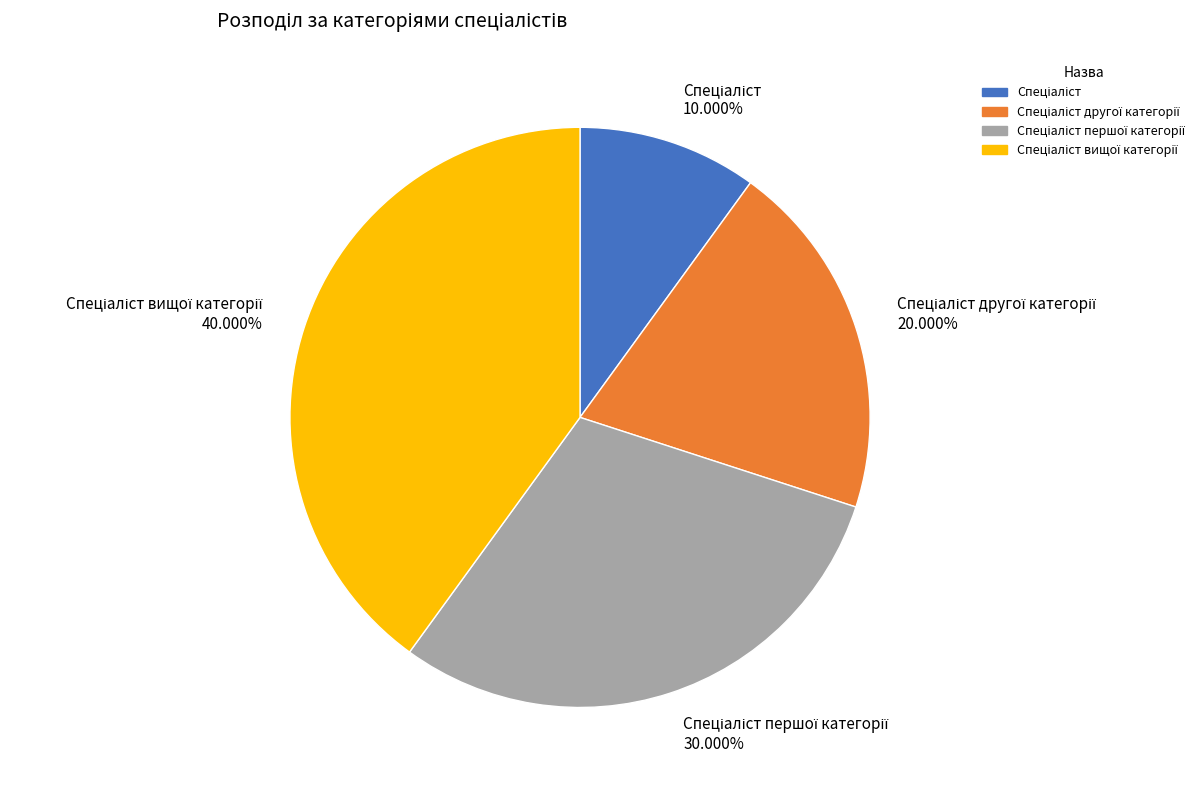

Is there a majority slice in this chart?

No